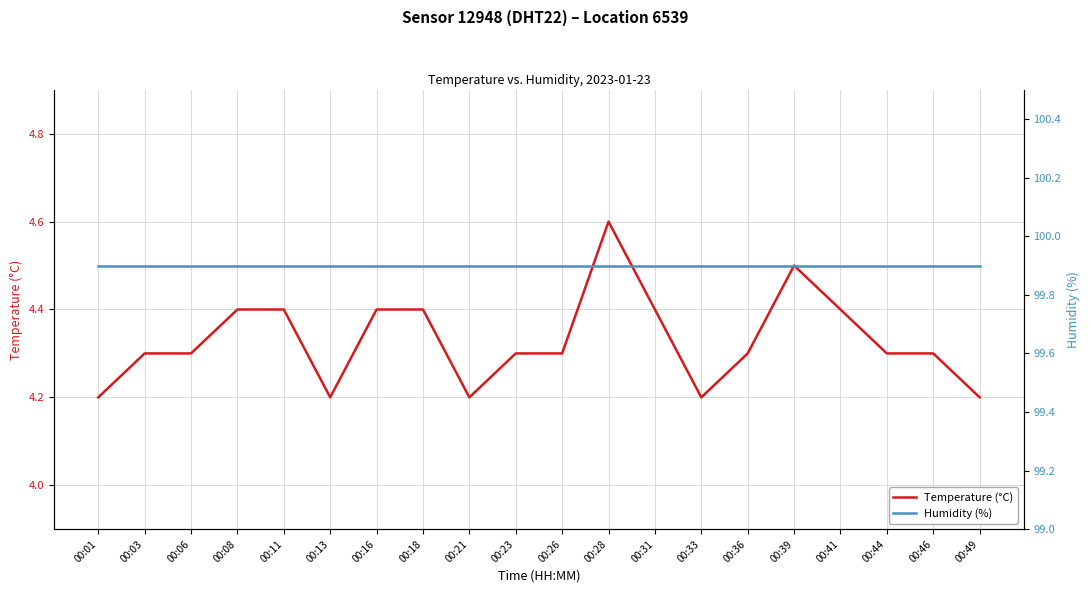

Reading right to left, transcribe all the data shown in this chart.

Temperature (°C): 00:49=4.2	00:46=4.3	00:44=4.3	00:41=4.4	00:39=4.5	00:36=4.3	00:33=4.2	00:31=4.4	00:28=4.6	00:26=4.3	00:23=4.3	00:21=4.2	00:18=4.4	00:16=4.4	00:13=4.2	00:11=4.4	00:08=4.4	00:06=4.3	00:03=4.3	00:01=4.2
Humidity (%): 00:49=99.9	00:46=99.9	00:44=99.9	00:41=99.9	00:39=99.9	00:36=99.9	00:33=99.9	00:31=99.9	00:28=99.9	00:26=99.9	00:23=99.9	00:21=99.9	00:18=99.9	00:16=99.9	00:13=99.9	00:11=99.9	00:08=99.9	00:06=99.9	00:03=99.9	00:01=99.9